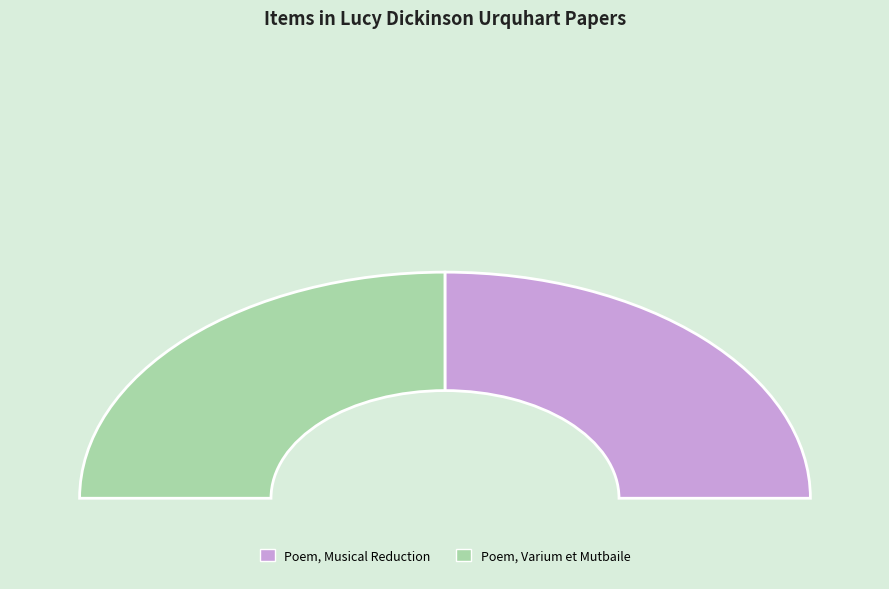

What portion of the pie excludes Poem, Varium et Mutbaile Semper Femina?

50.0%